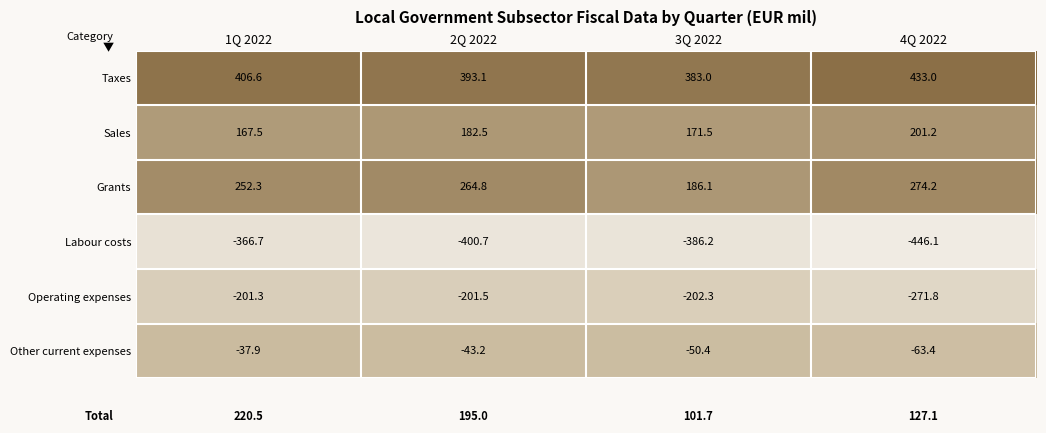

The value of Sales at 2Q 2022 is 247.4. True or false?

False